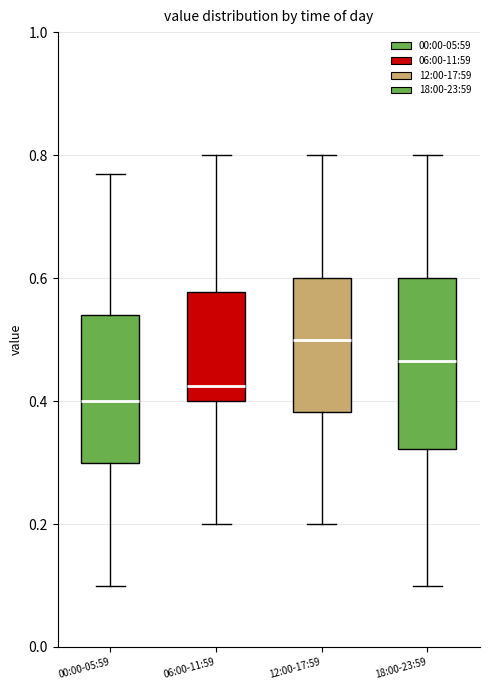

Which box has the highest median line?

12:00-17:59